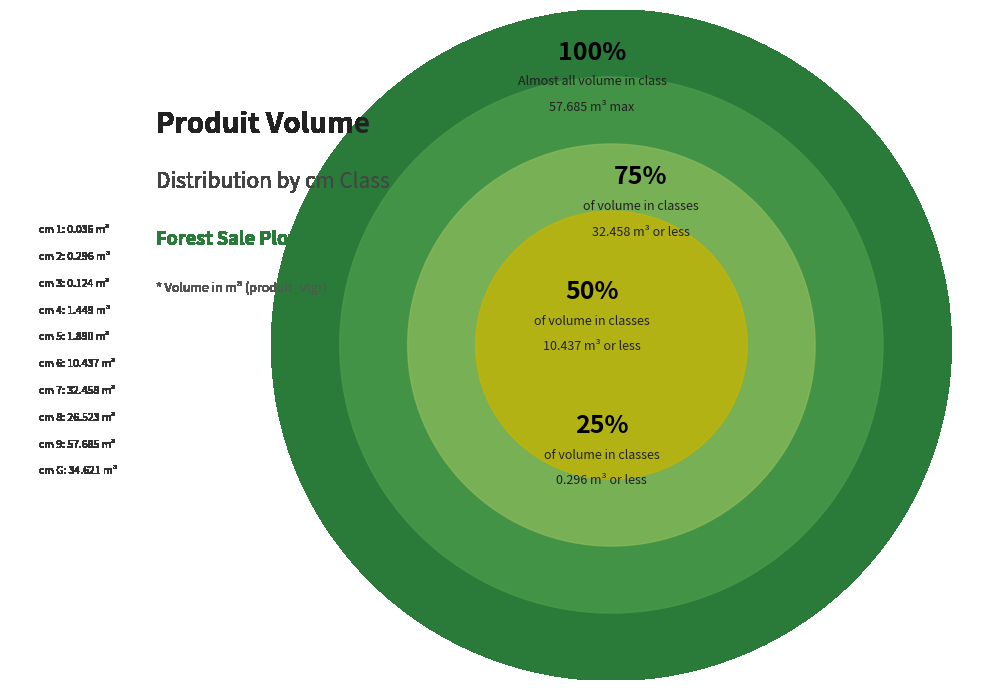

True or false: 5 accounts for 11% of the total.

False